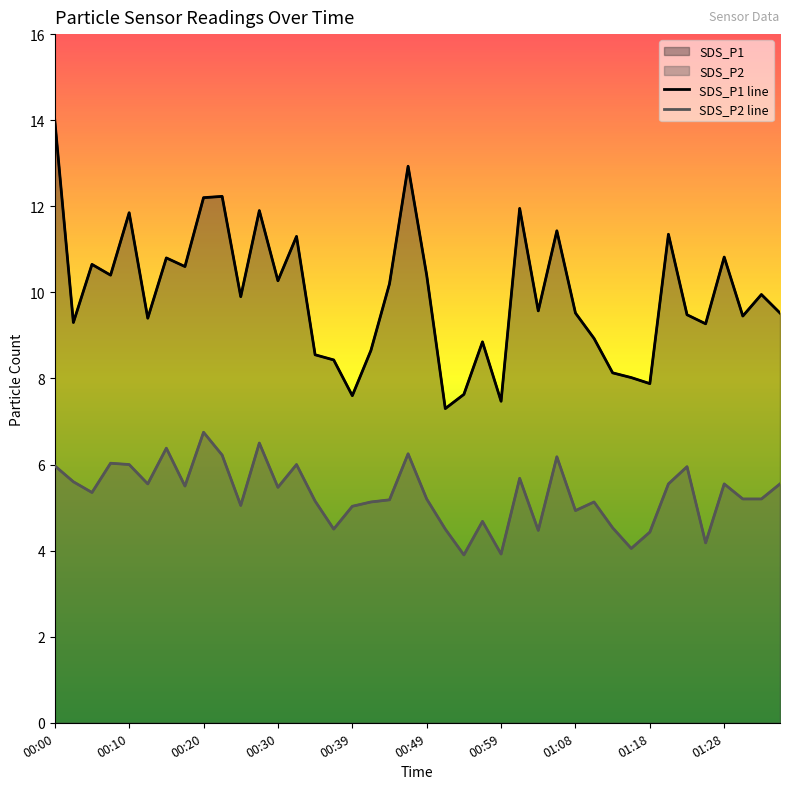

Which series has the largest total across all categories?

SDS_P1